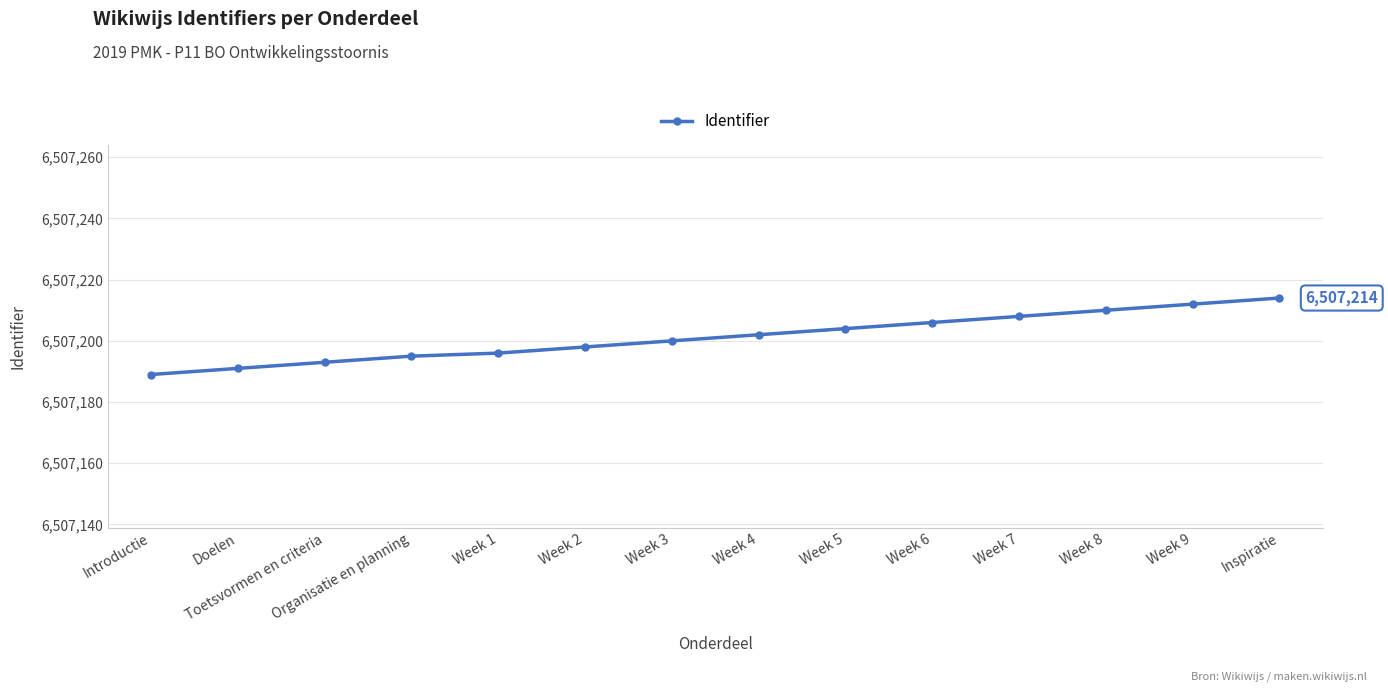

What is the approximate value at Toetsvormen en criteria?

6507193